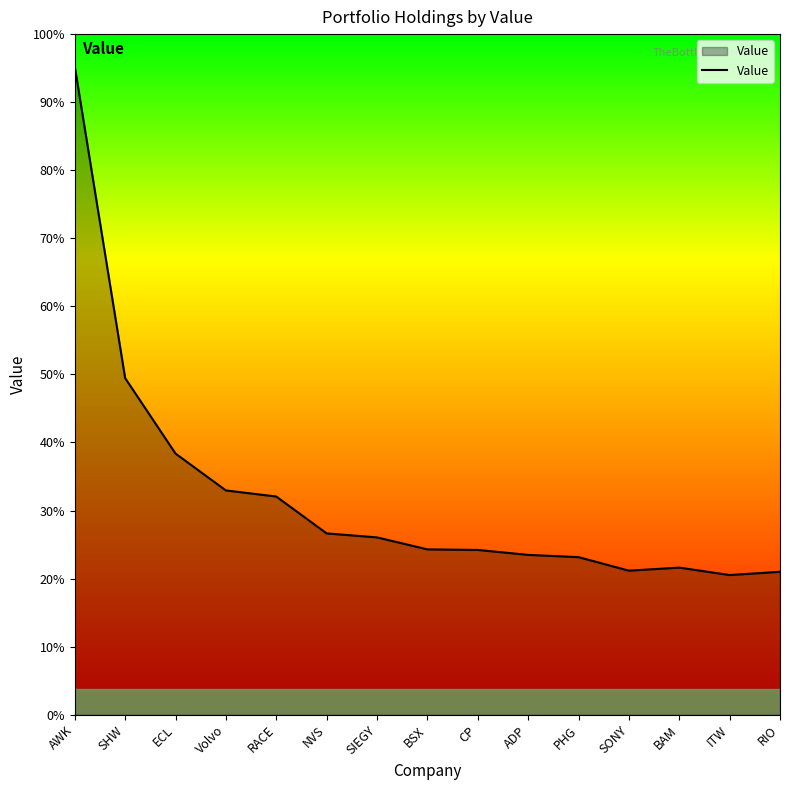

At which category does the data reach its first local valley?

SONY